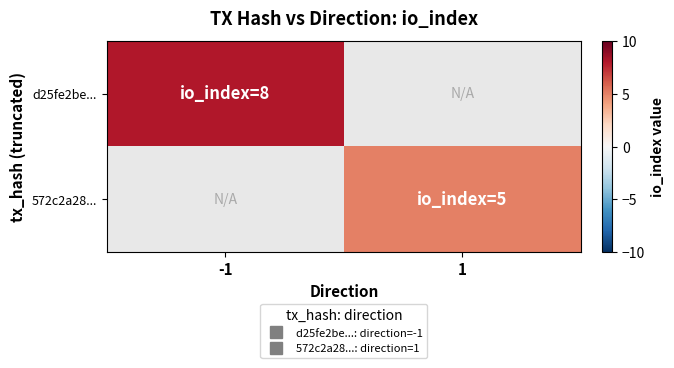

What is the smallest value displayed?

5.0